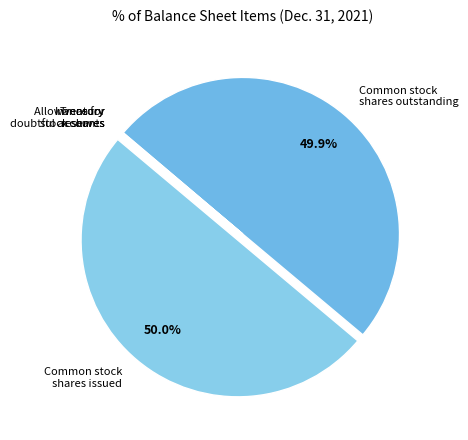

What percentage is the Common stock shares outstanding slice, to the nearest percent?

50%